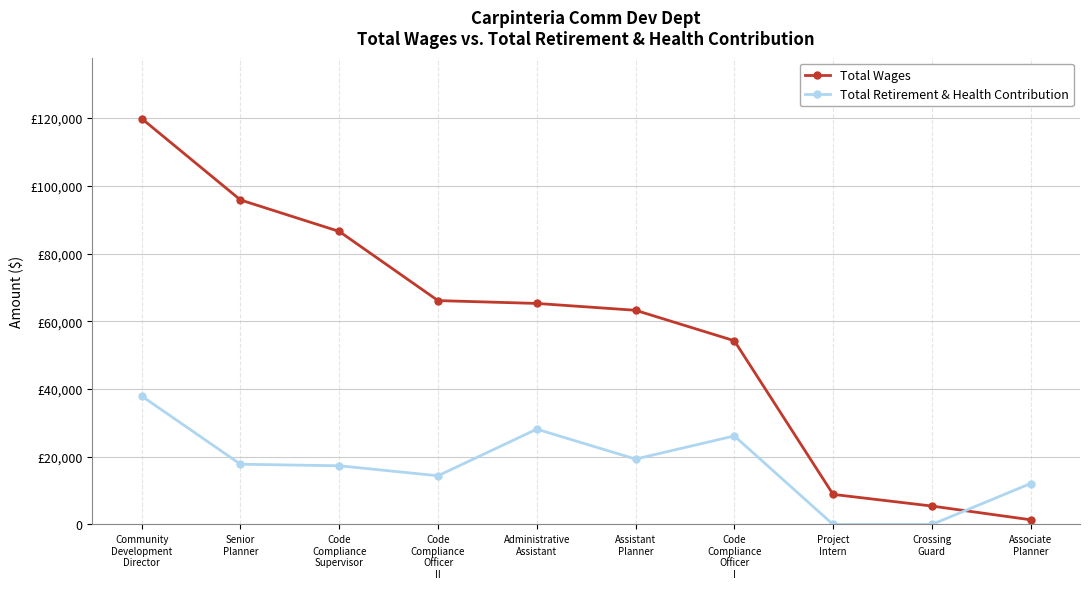

Is this an area chart (filled region under the line)?

No